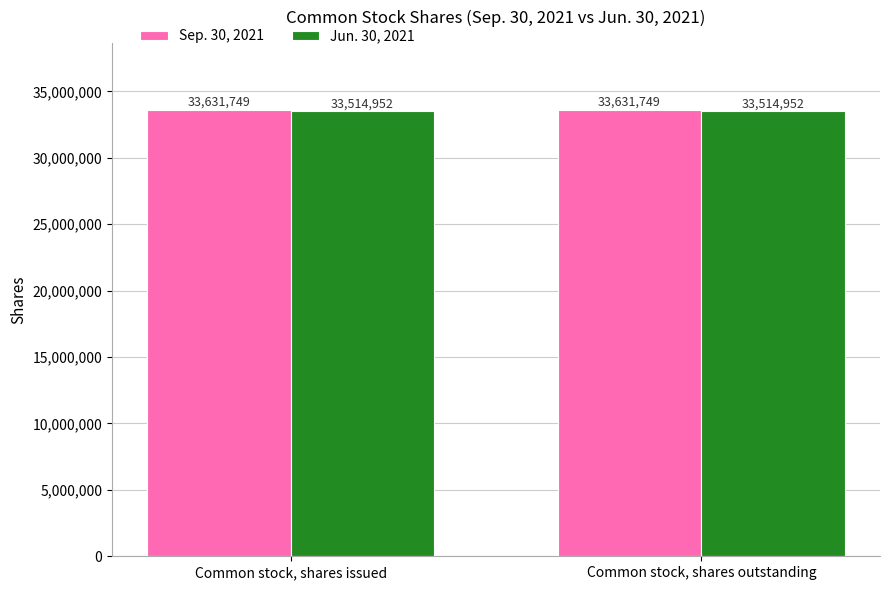

What is the approximate value of Jun. 30, 2021 at Common stock, shares outstanding?

33514952